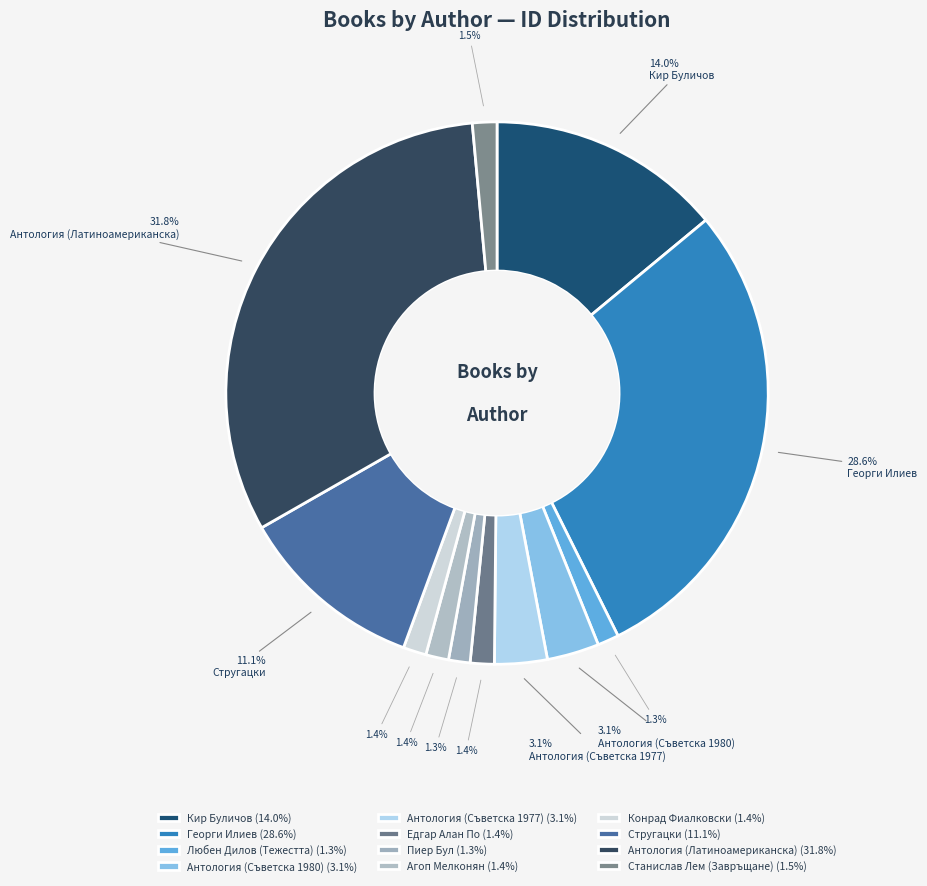

Count the number of slices in the pie.

12